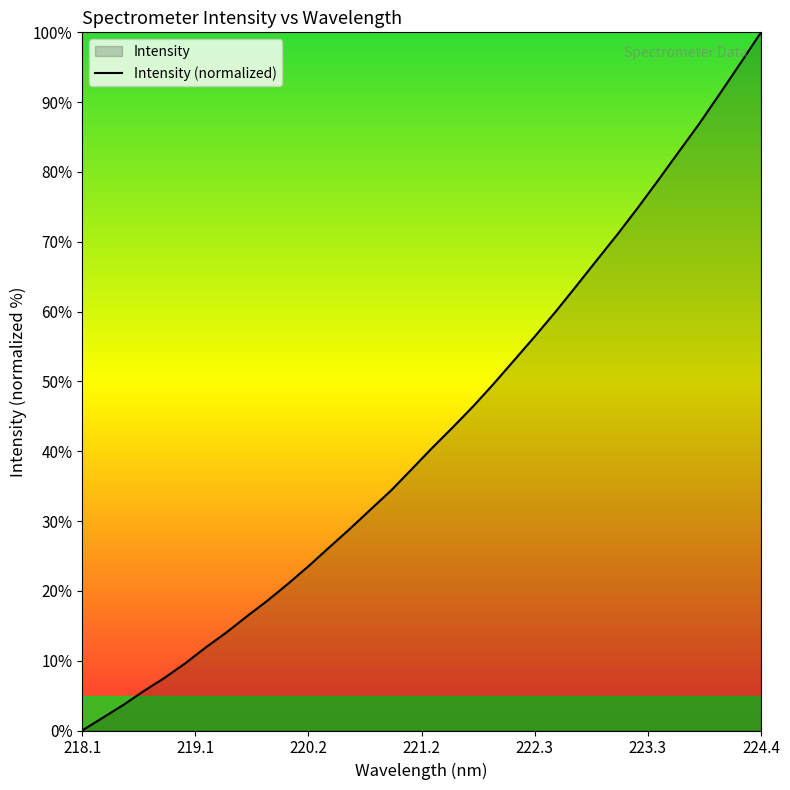

What is the difference between the second highest and minimum values?

95.6